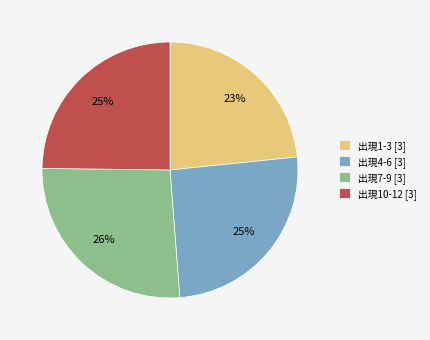

True or false: 出現10-12 [3] accounts for 25% of the total.

True